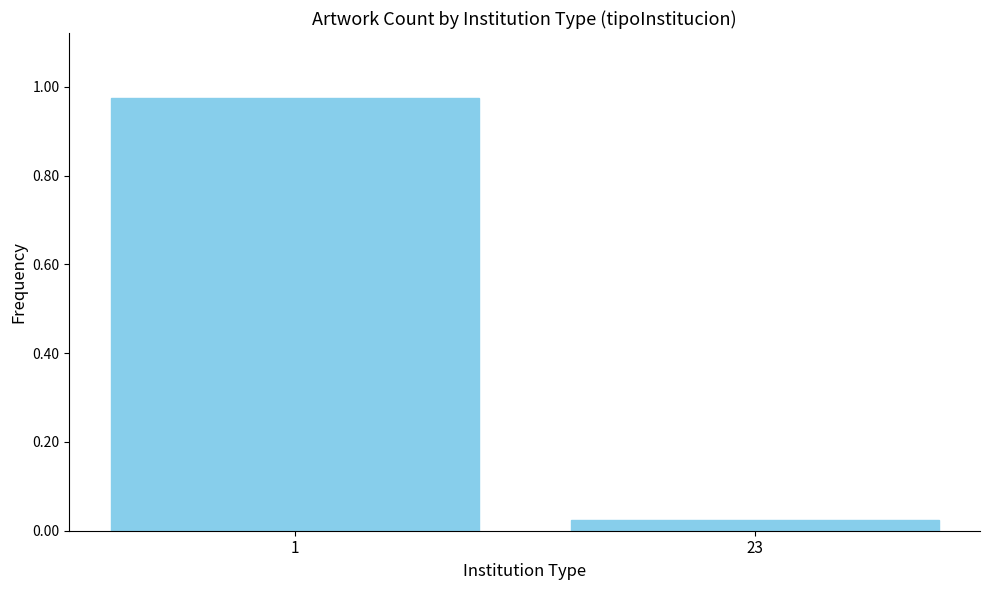

Which label corresponds to the smallest value in the chart?

23